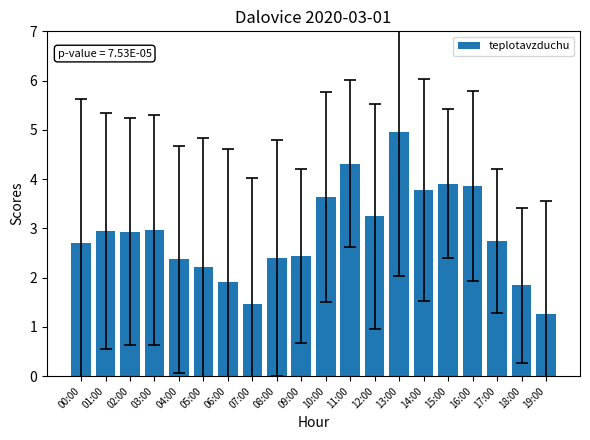

How many data points are less than 2?

4